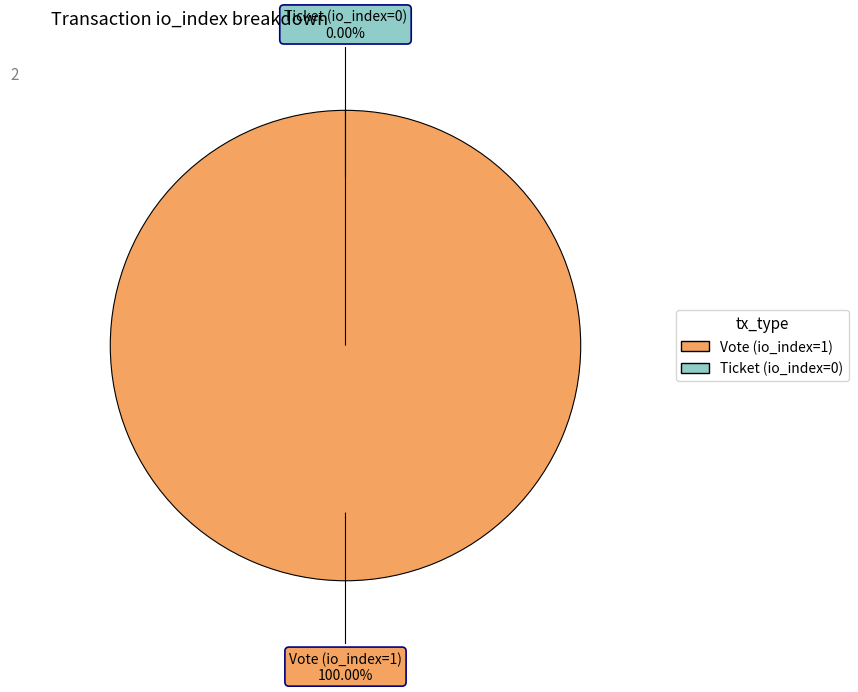

Is it true that Vote (io_index=1) is 92% of the pie?

False